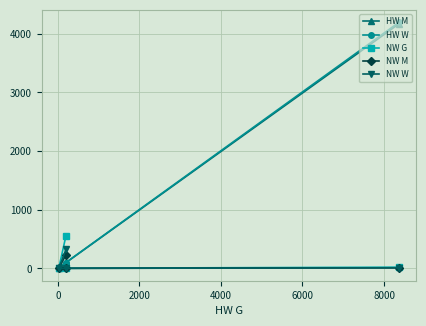

How many categories are shown in the chart?

4